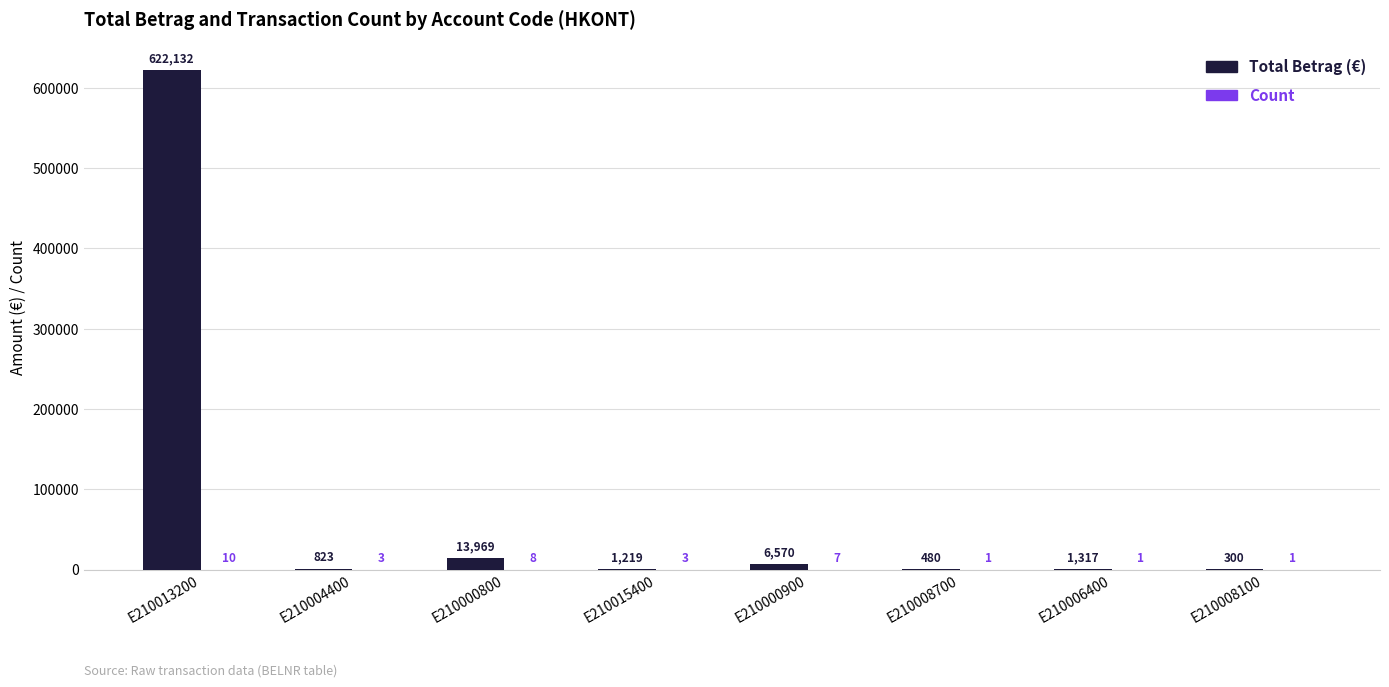

What is the maximum value shown in the chart?

622132.4